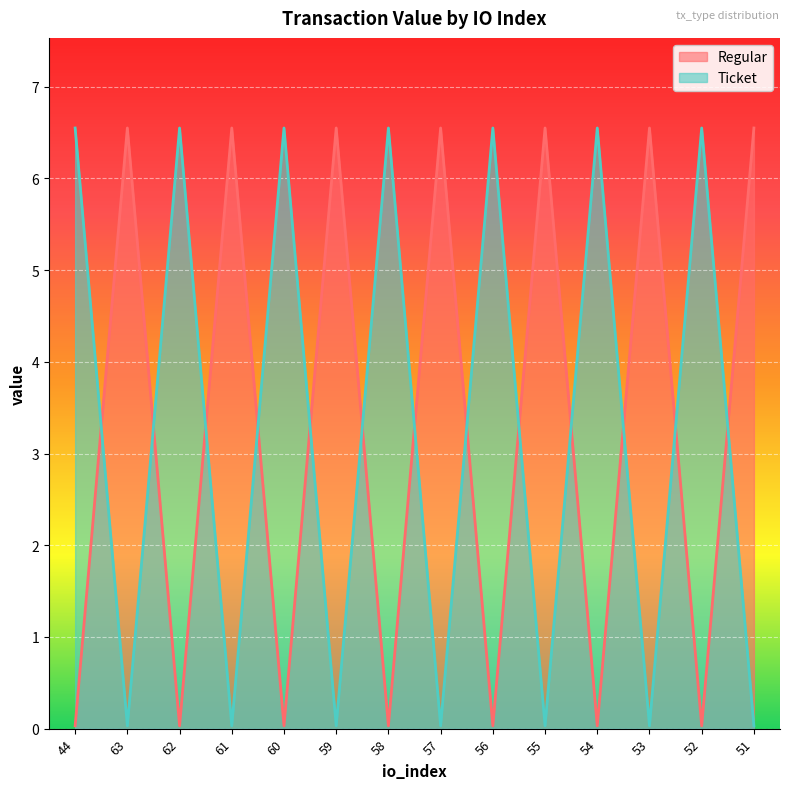

True or false: Ticket has a value of 2.5 at 60.

False